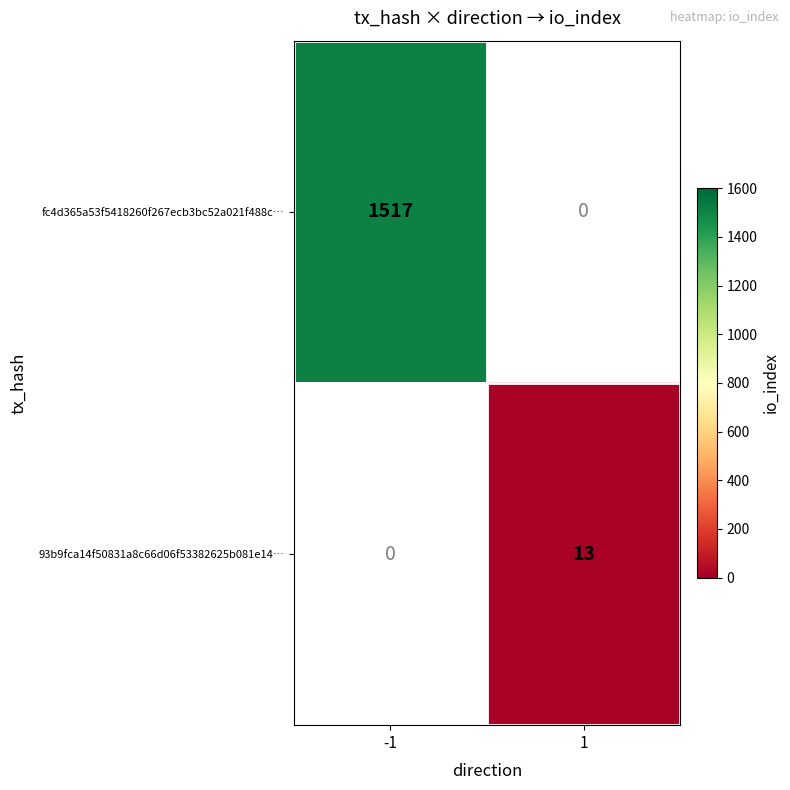

The value of fc4d365a53f5418260f267ecb3bc52a021f488c… at -1 is 2442. True or false?

False